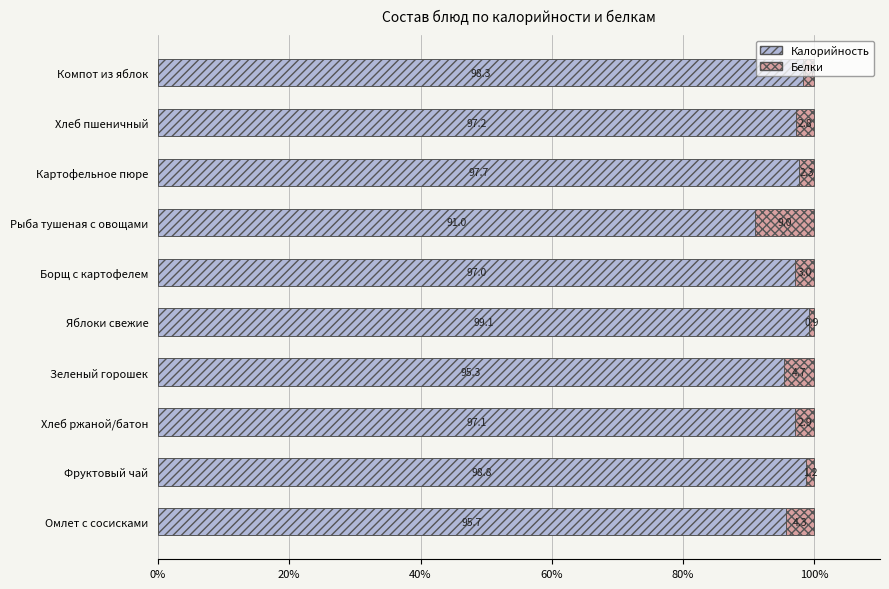

What is the total value across all series at Фруктовый чай?

100.0